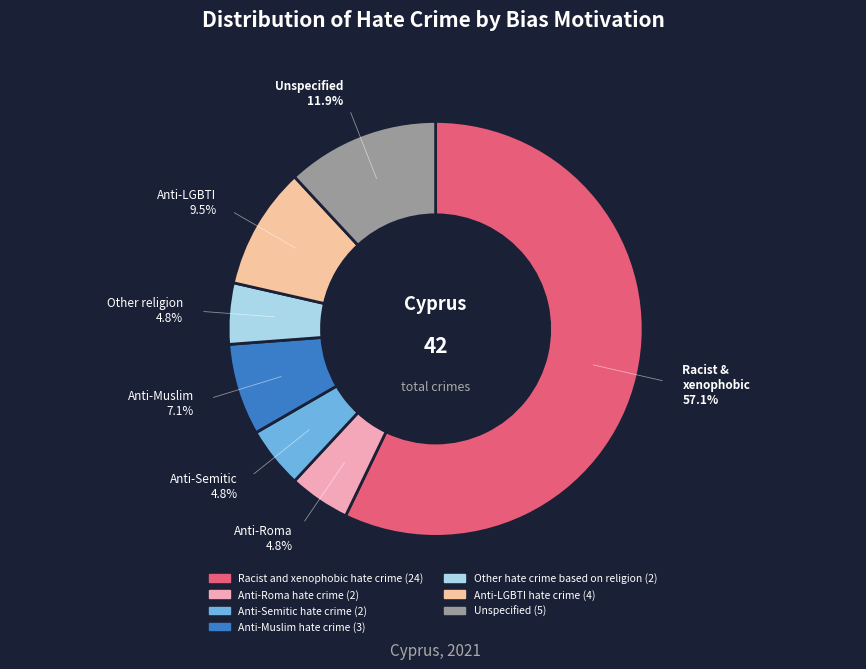

To the nearest percent, what portion does Anti-Roma hate crime represent?

5%